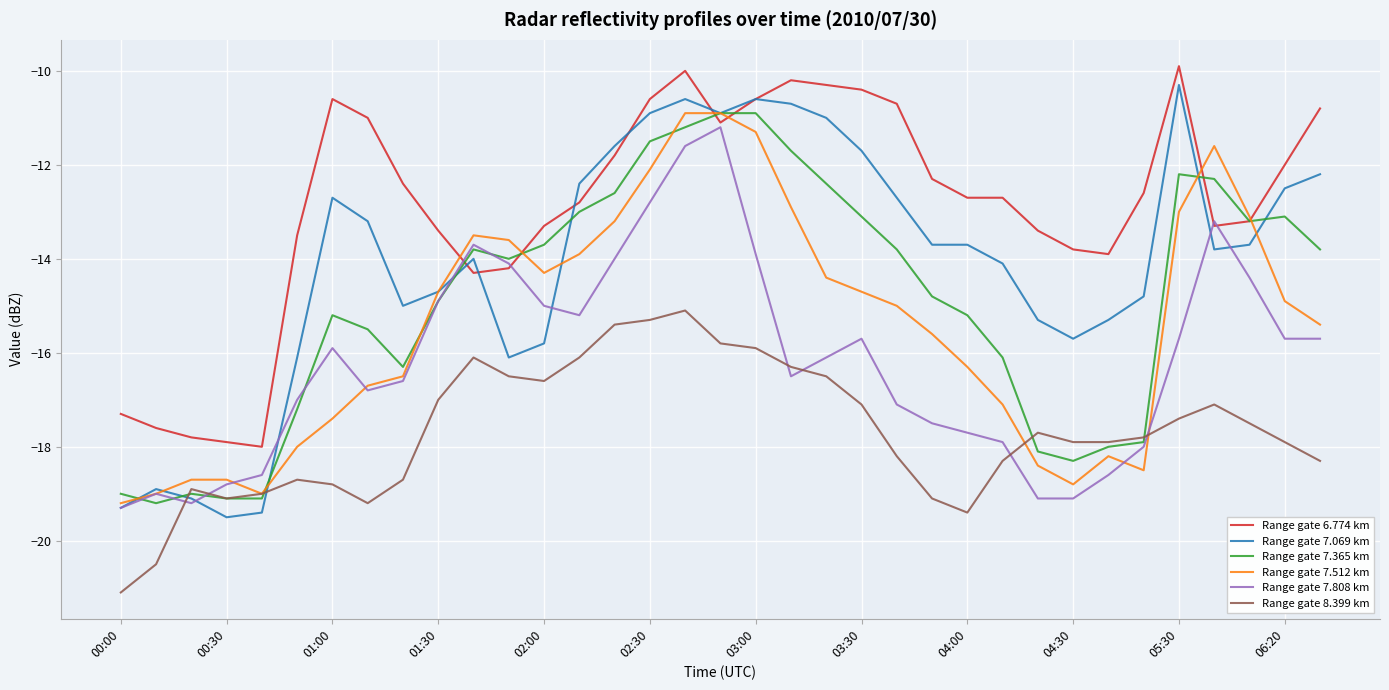

True or false: Range gate 8.399 km and Range gate 6.774 km intersect in this chart.

False